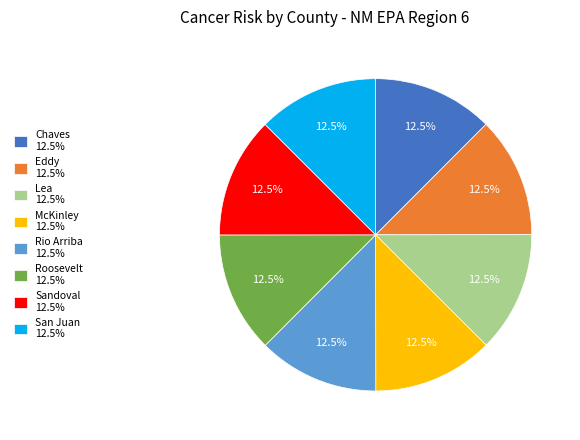

Does Rio Arriba represent more than half of the total?

No